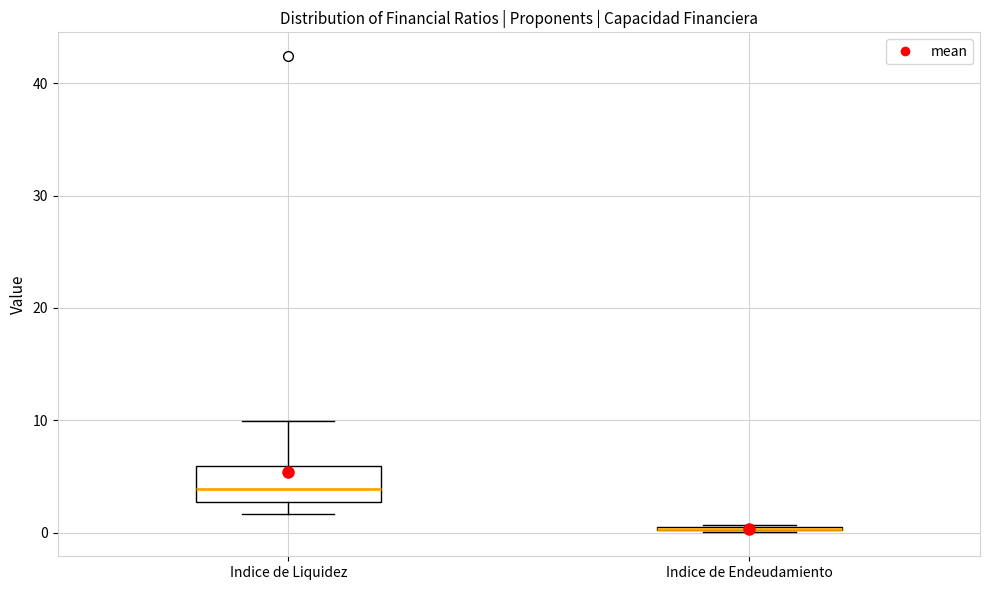

Reading left to right, read every box against the y-axis: the position of its median line, the range the box covers, and the ends of its whiskers. The values are not printed on the chart, so give them approximately, as read against the axis.

Indice de Liquidez: median 4, box 3 to 6, whiskers 2 to 10
Indice de Endeudamiento: box collapsed to a line at 0, whiskers 0 to 1